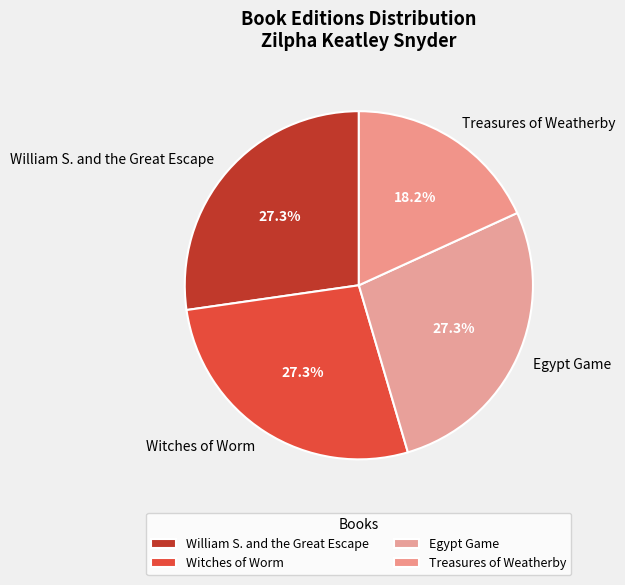

To the nearest percent, what is the difference between the largest and smallest slice percentages?

9%